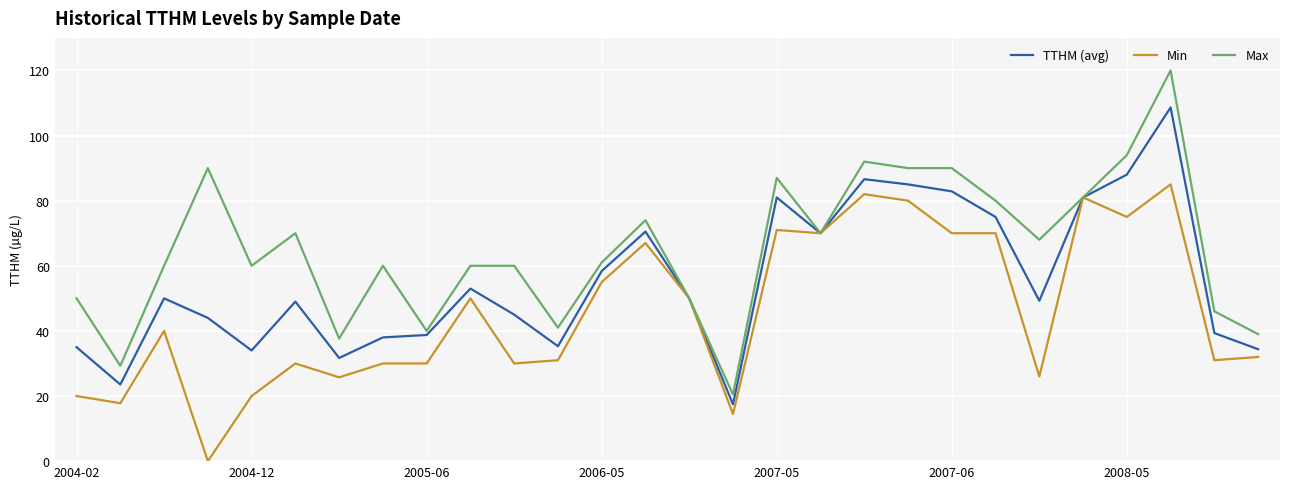

Which series has the largest total across all categories?

Max